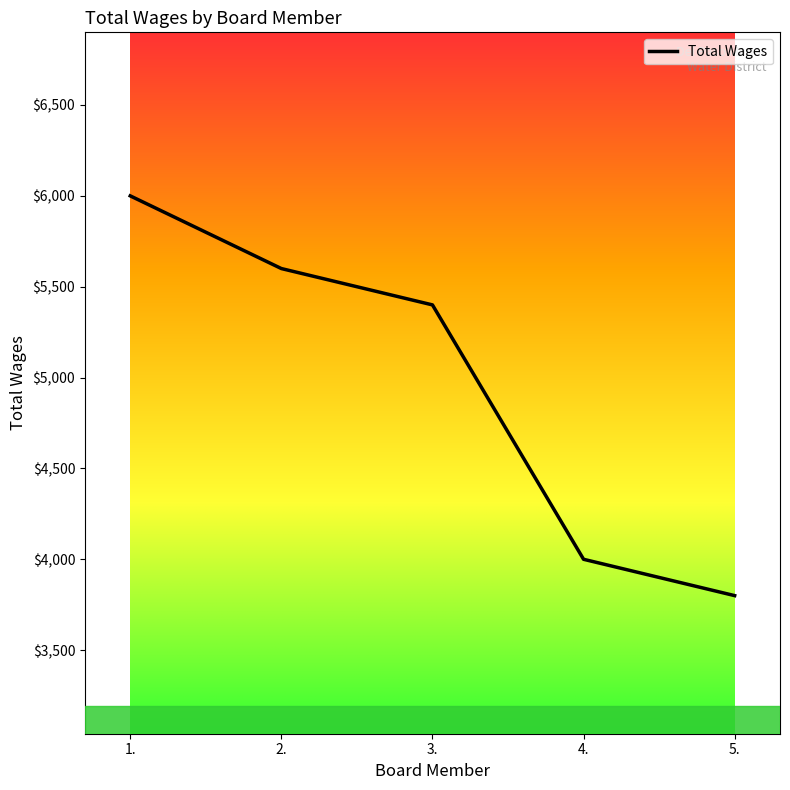

Is it true that the value at 4. is 1269?

False